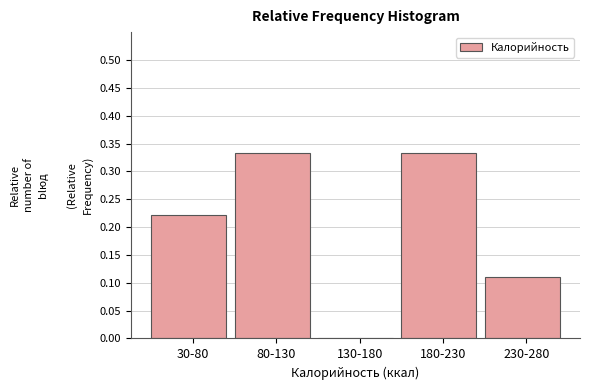

Is it true that the value at 30-80 is 0.1?

False